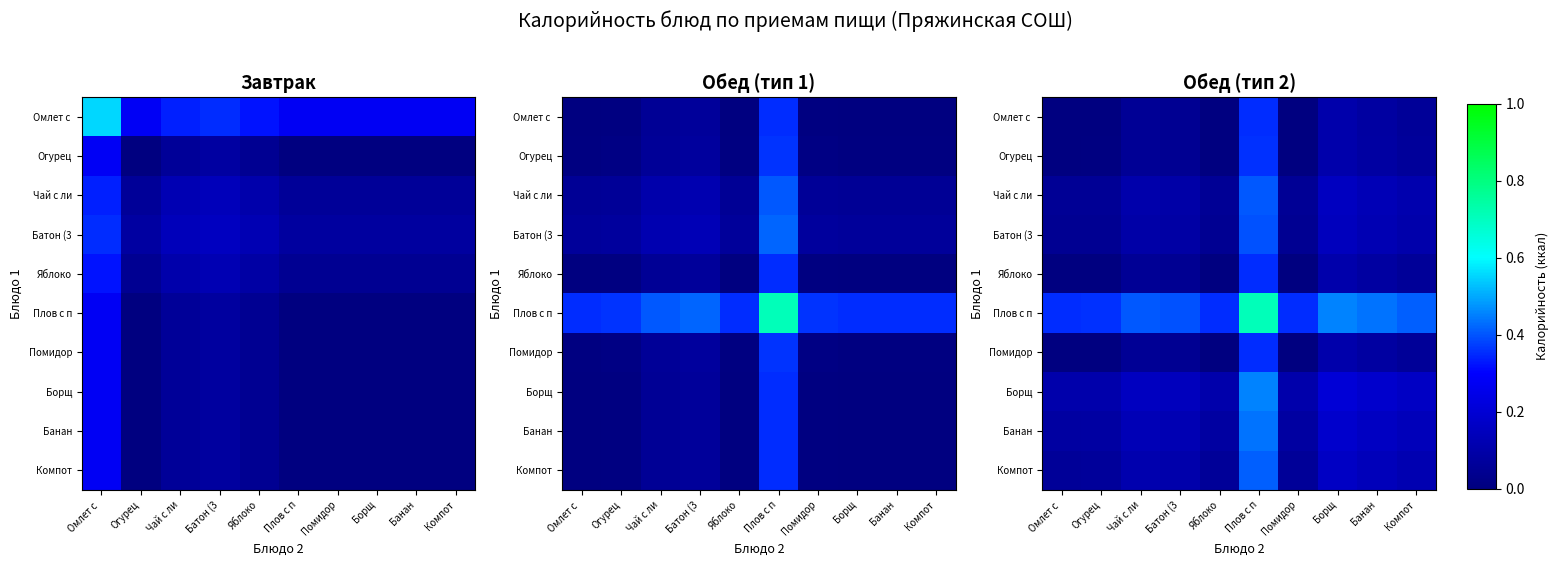

How many series are shown in this chart?

10